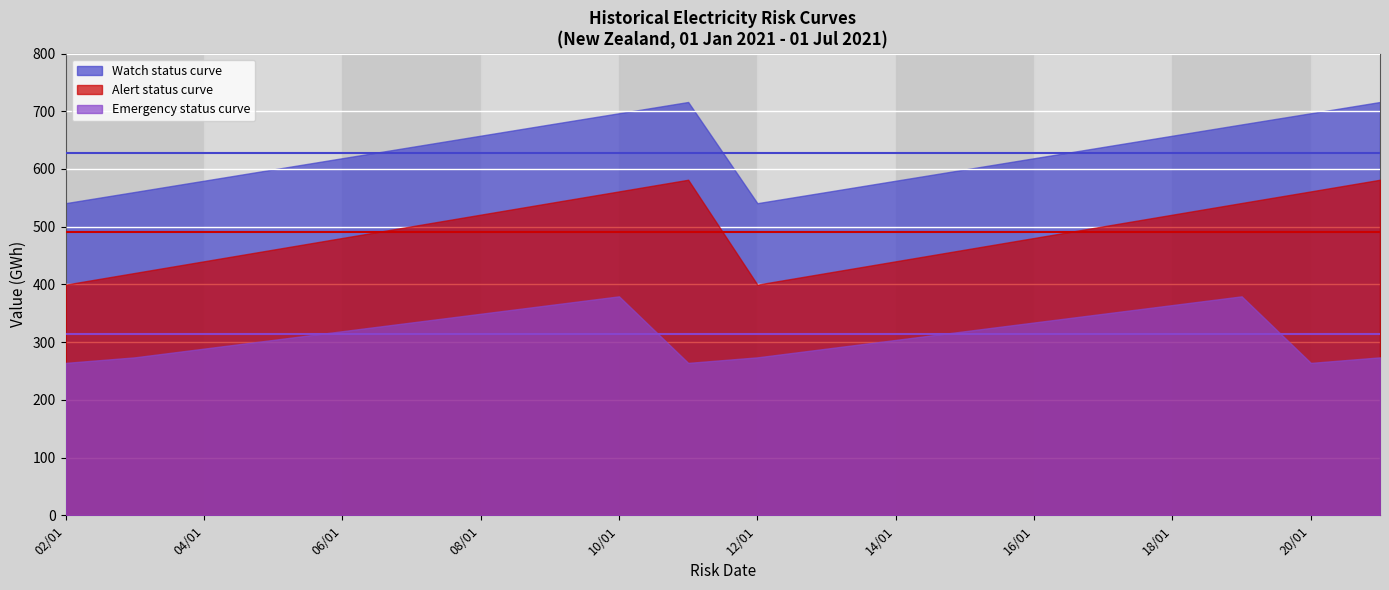

The value of Emergency status curve at 19/01 is 379.3. True or false?

True